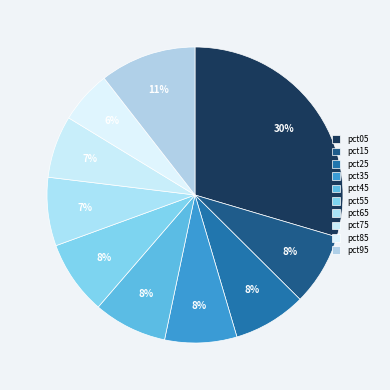

How many slices are in this pie chart?

10